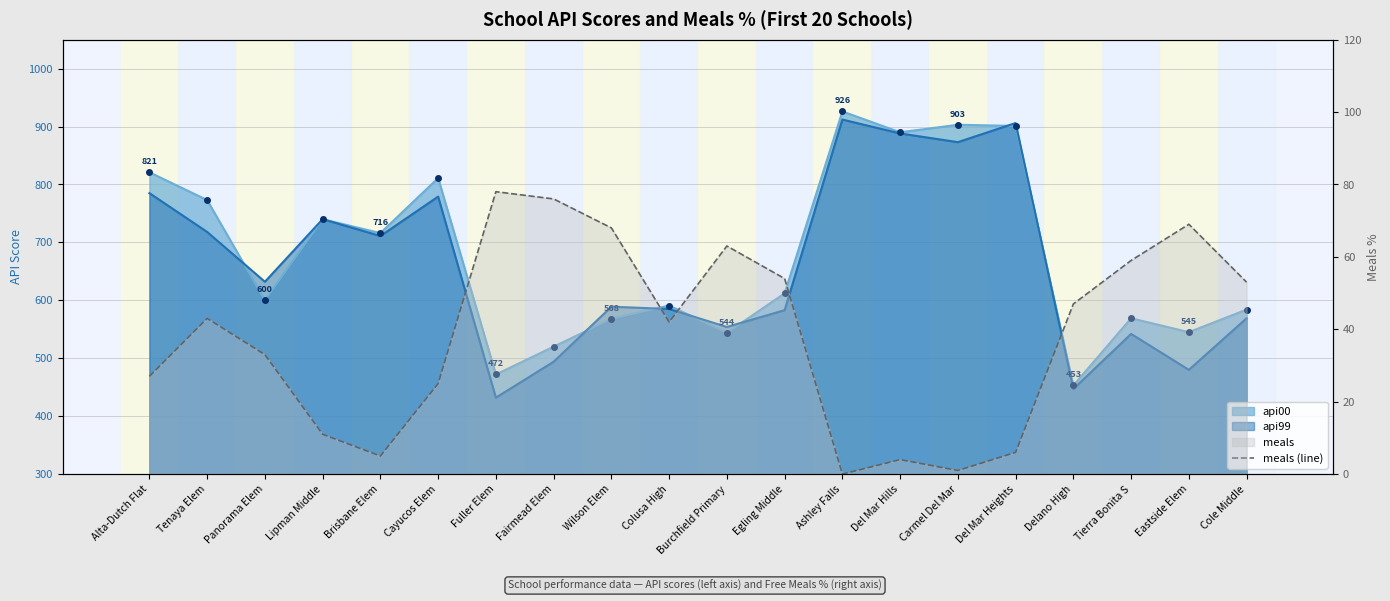

True or false: there are more than 2 points higher than both neighbors.

True